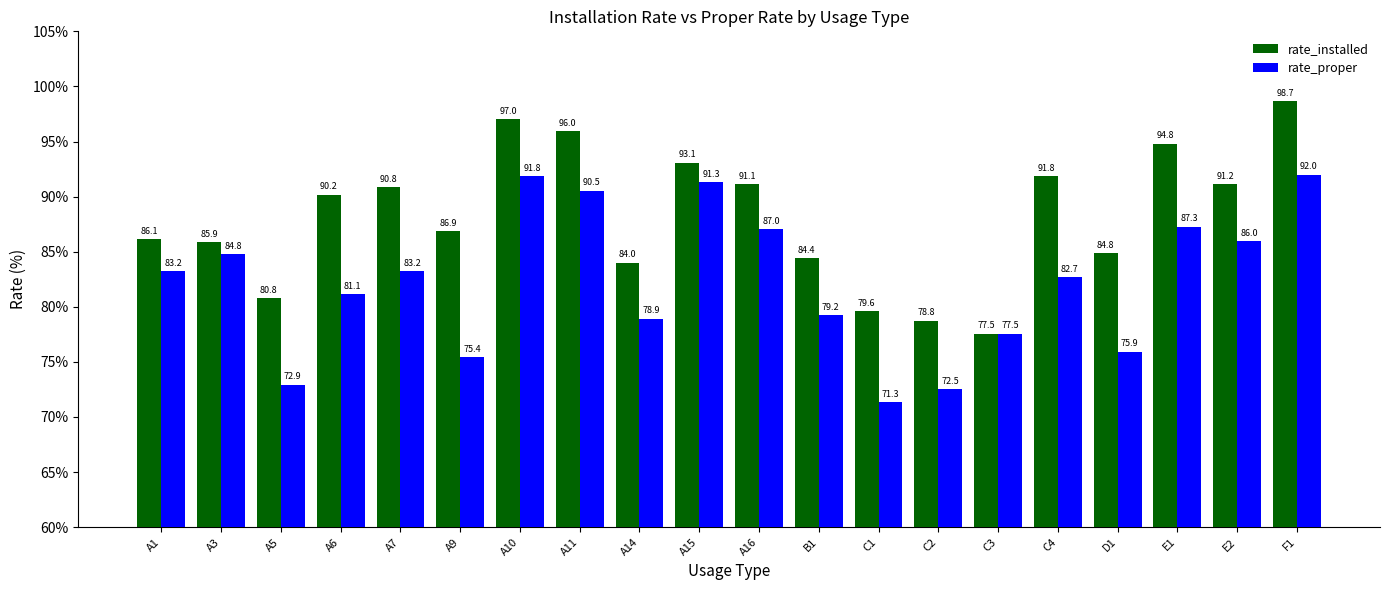

What is the approximate value of rate_installed at C2?

78.8